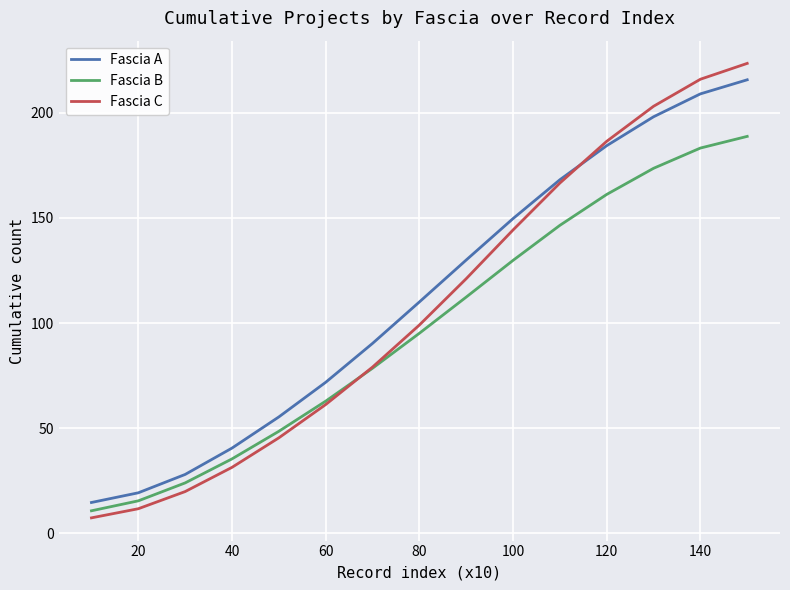

What is the maximum value shown in the chart?

223.5